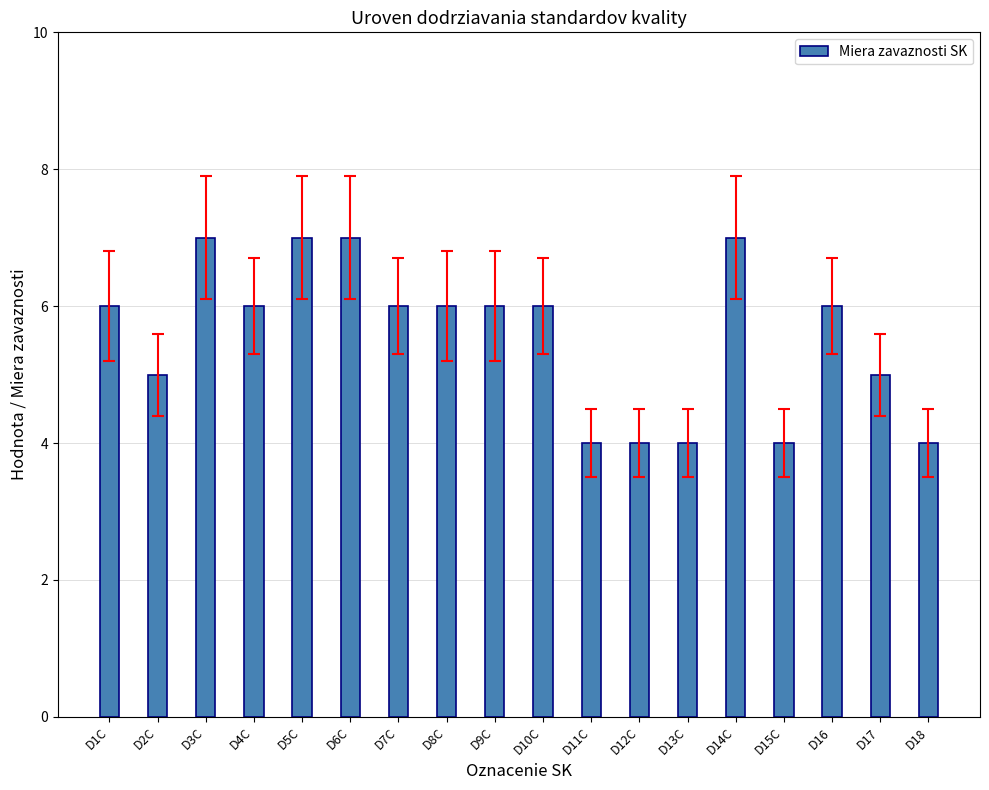

What is the approximate value at D5C?

7